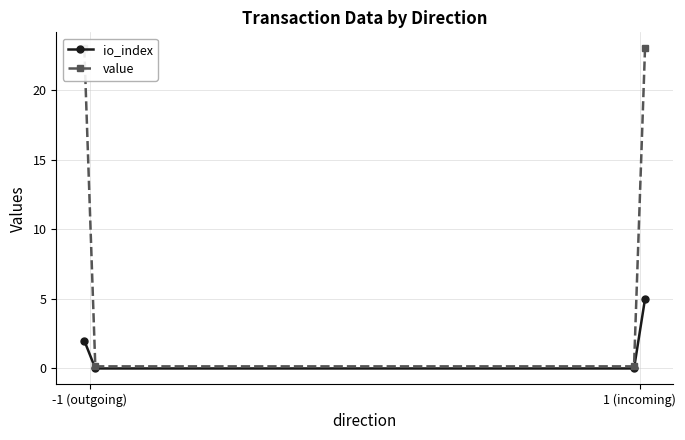

How many data points in io_index are less than 2?

2